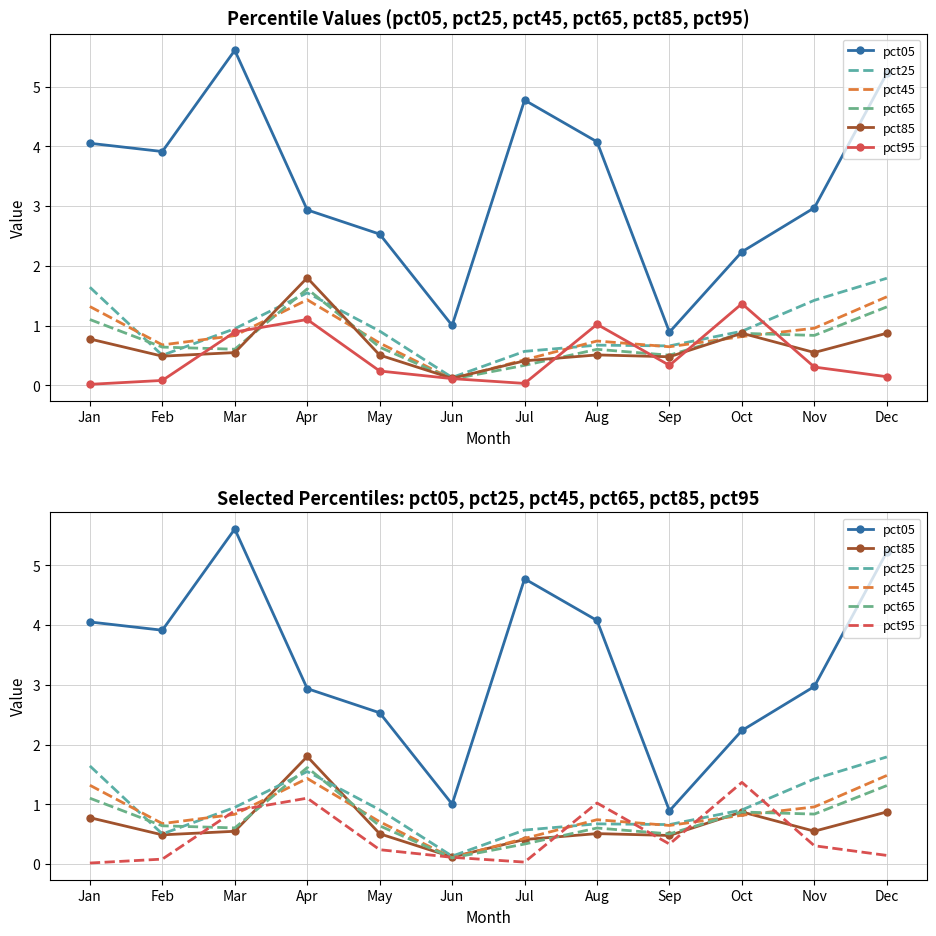

What is the value of the pct65 point at the 7th from the left?

0.3